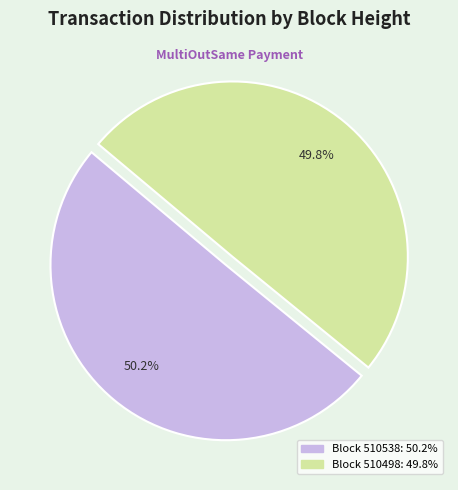

Is there any slice that represents more than half of the pie?

Yes